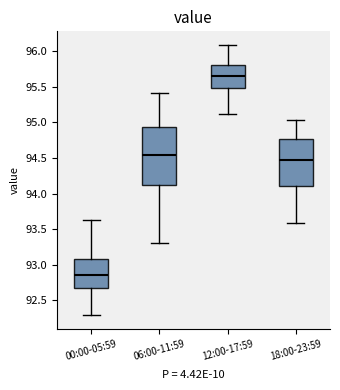

Where is the lower edge of the box for 18:00-23:59 on the y-axis? The values are not printed on the chart, so give them approximately, as read against the axis.

94.10